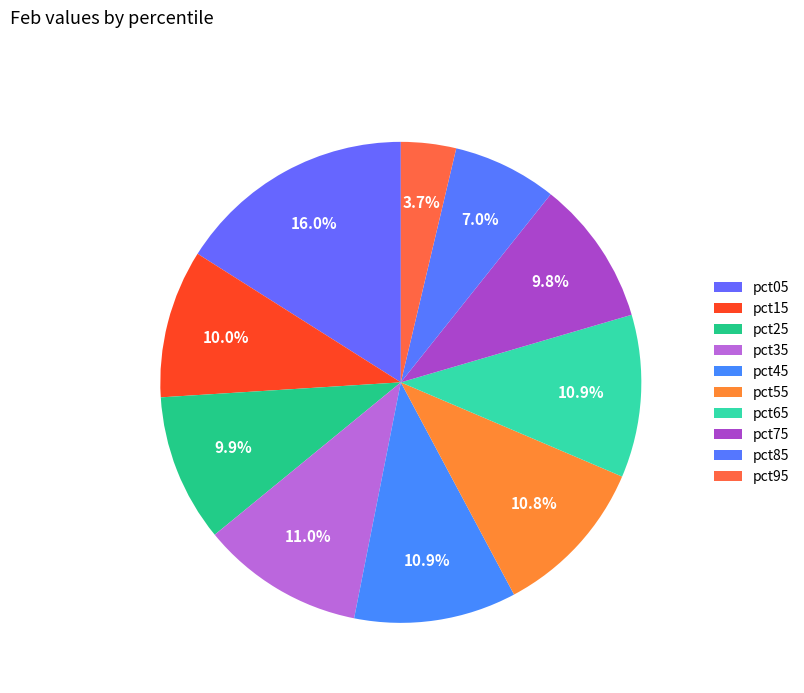

What percentage is the pct95 slice, to the nearest percent?

4%